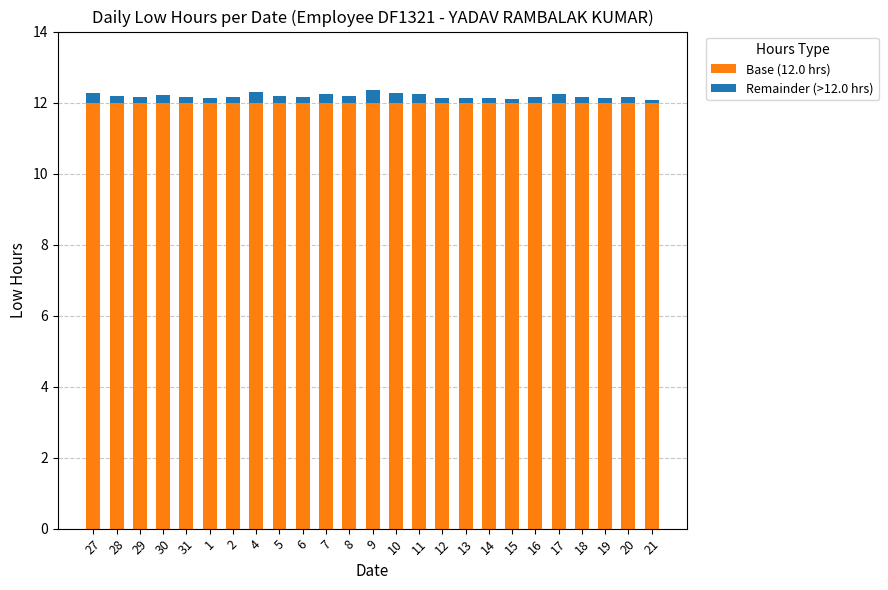

True or false: Base (12.0 hrs) has a value of 20.9 at 1.

False